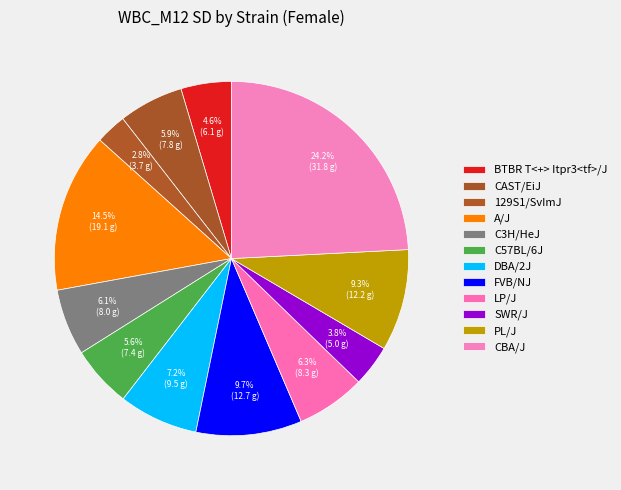

What is the change in value from SWR/J to PL/J?

+7.2